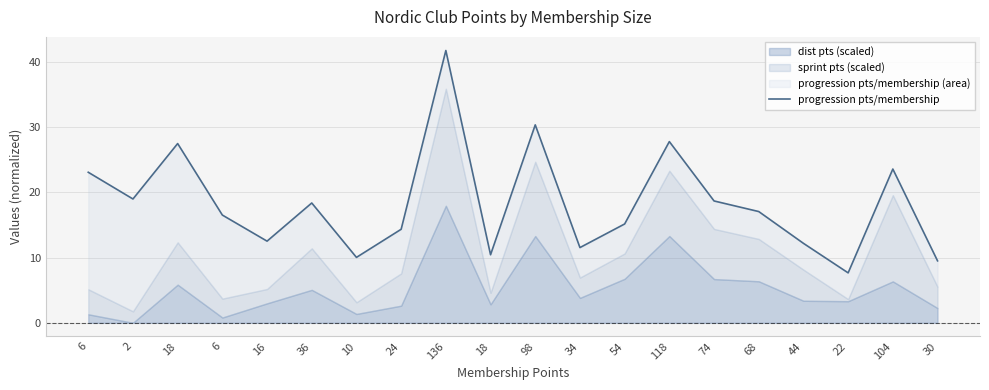

What is the label of the 19th point from the right?

2